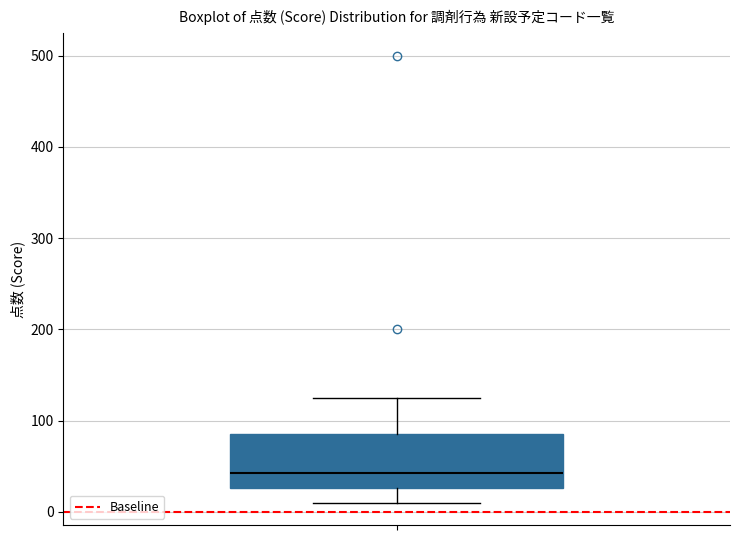

Transcribe this box plot: give where the median line is, the range the box spans, and where the two whiskers end, as read against the y-axis. The values are not printed on the chart, so give them approximately, as read against the axis.

median 40, box 30 to 90, whiskers 10 to 130